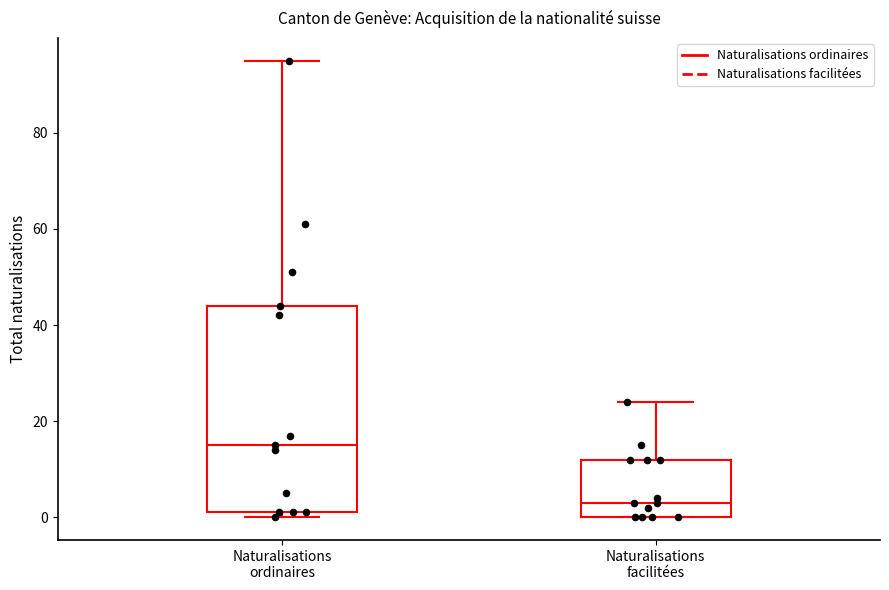

Which box has the lowest median line?

Naturalisations facilitées